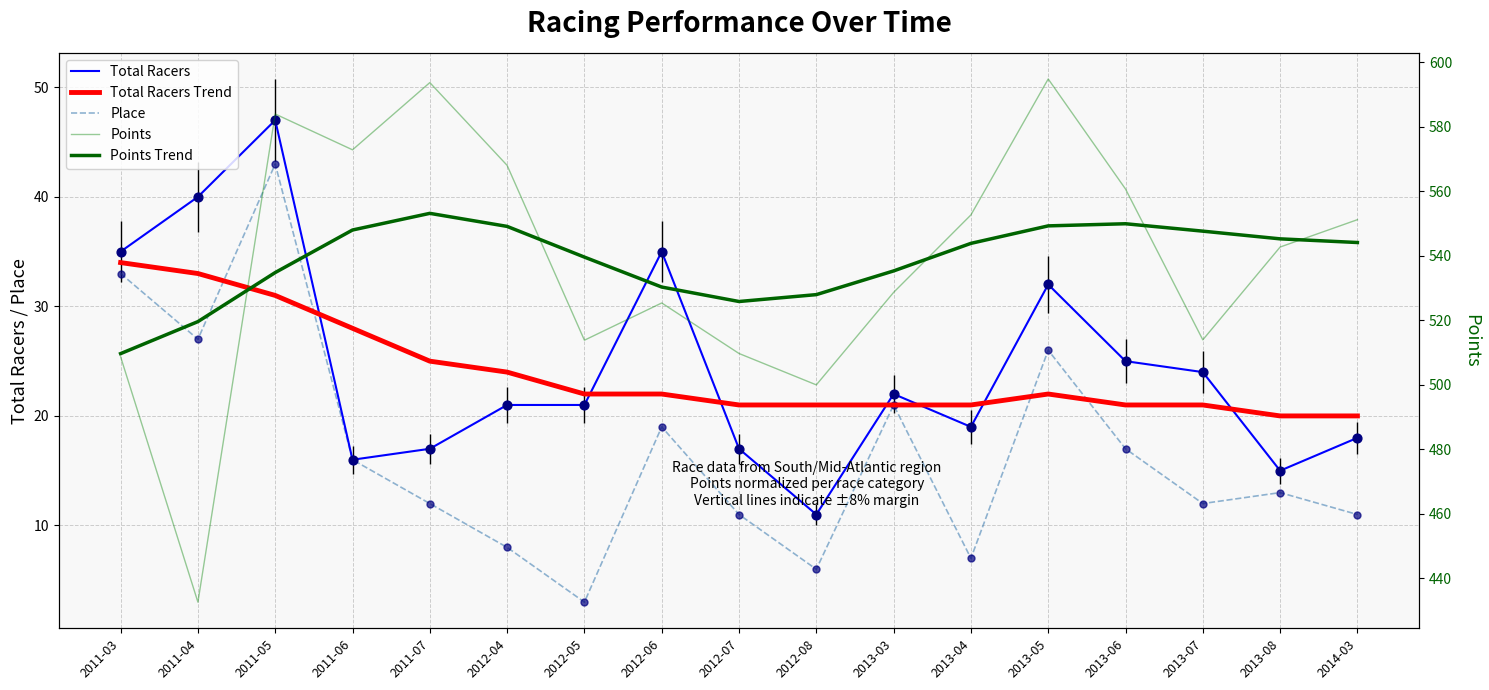

Which series has the widest spread of Y values?

Points